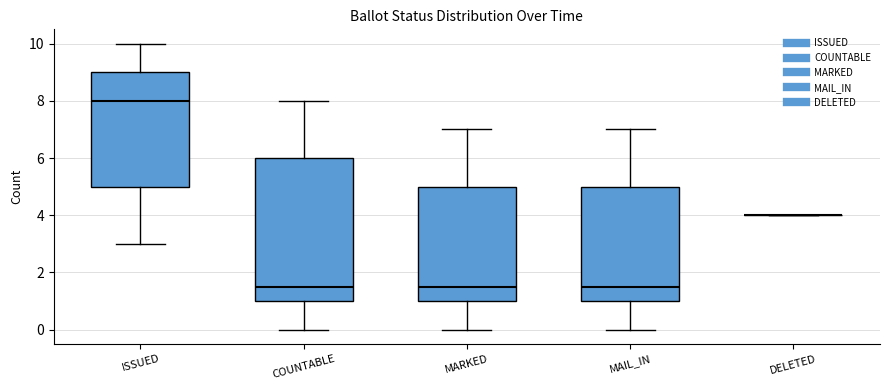

Reading left to right, transcribe this box plot: for each box, give where its median line is, the range the box spans, and where its two whiskers end, as read against the y-axis. The values are not printed on the chart, so give them approximately, as read against the axis.

ISSUED: median 8.0, box 5.0 to 9.0, whiskers 3.0 to 10.0
COUNTABLE: median 1.6, box 1.0 to 6.0, whiskers 0.0 to 8.0
MARKED: median 1.6, box 1.0 to 5.0, whiskers 0.0 to 7.0
MAIL_IN: median 1.6, box 1.0 to 5.0, whiskers 0.0 to 7.0
DELETED: box collapsed to a line at 4.0, whiskers 4.0 to 4.0